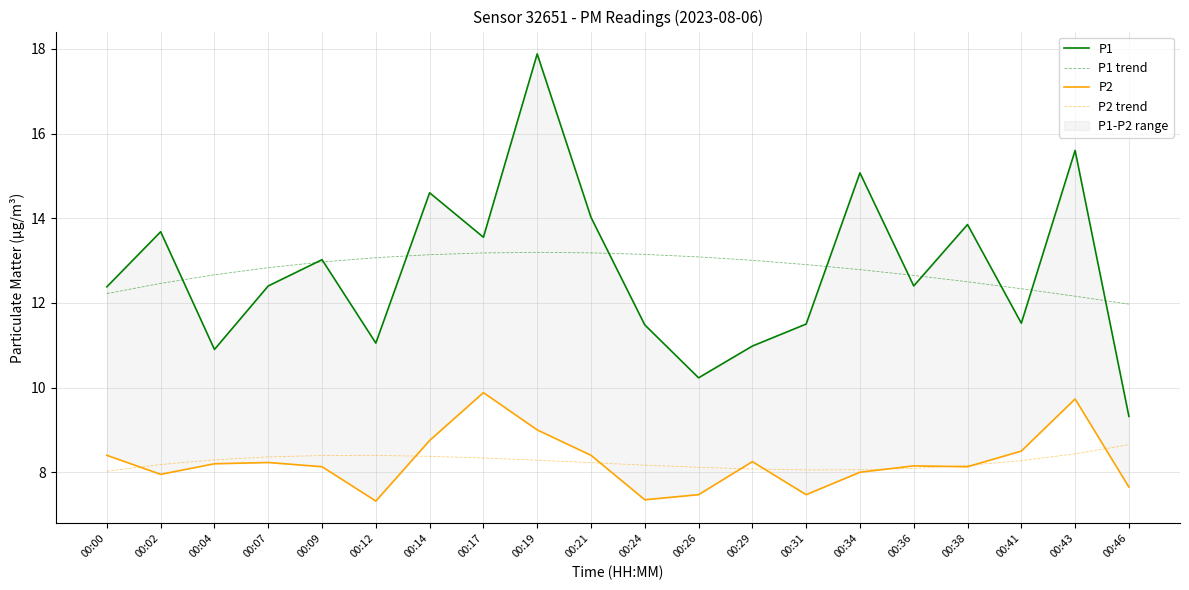

Which series has the widest spread of values?

P1